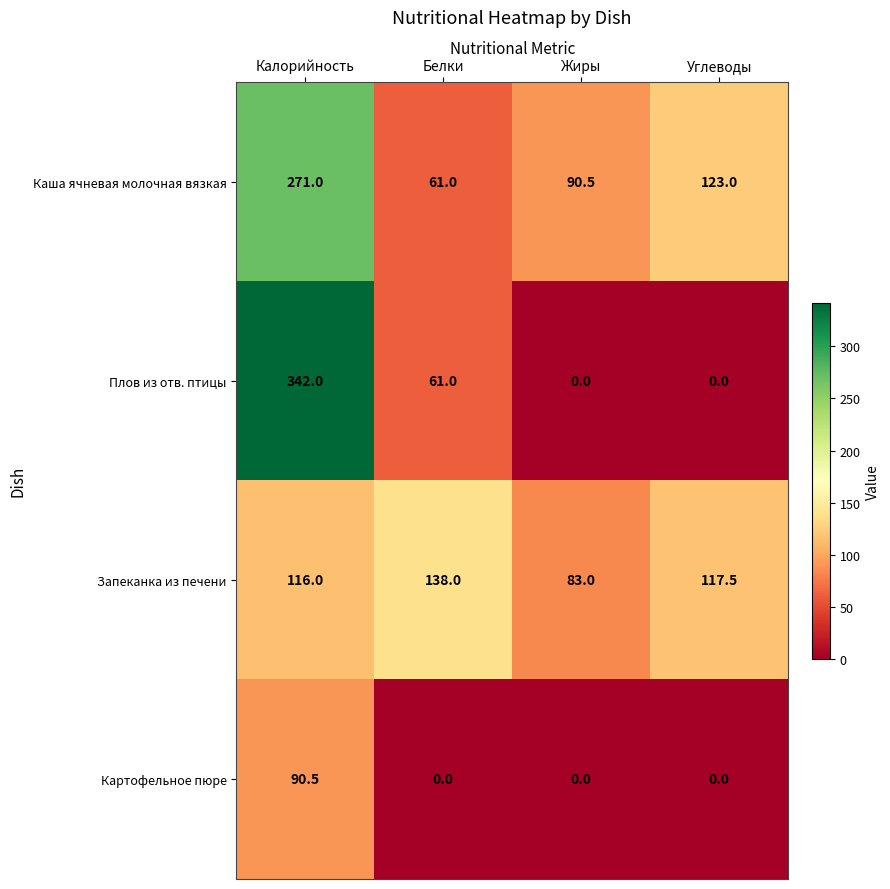

What is the difference between the second highest and minimum values in the Плов из отв. птицы series?

61.0